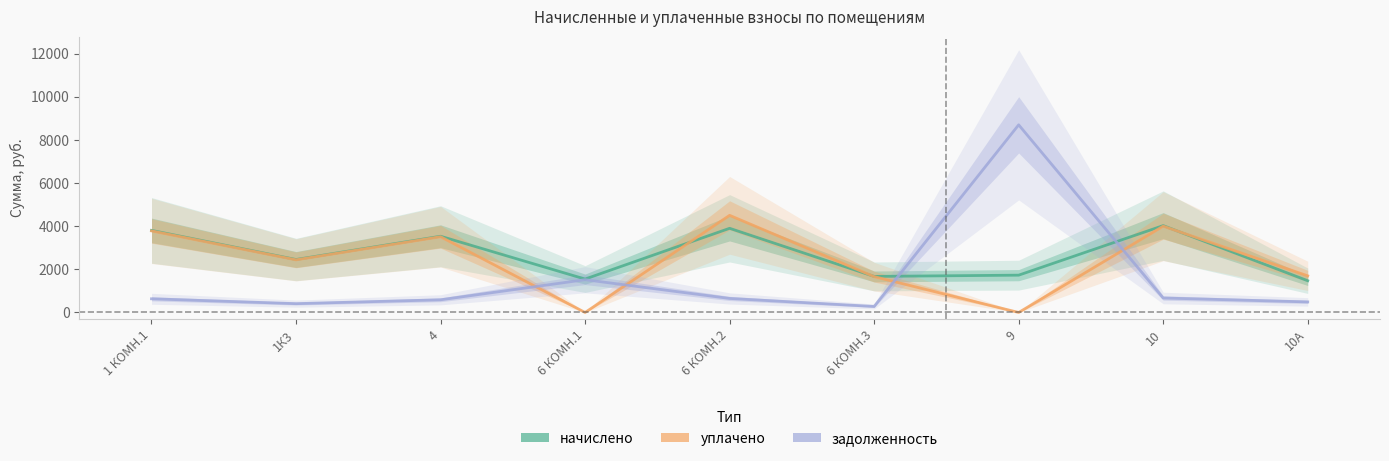

The уплачено series shows 3511.3 at 4. True or false?

True